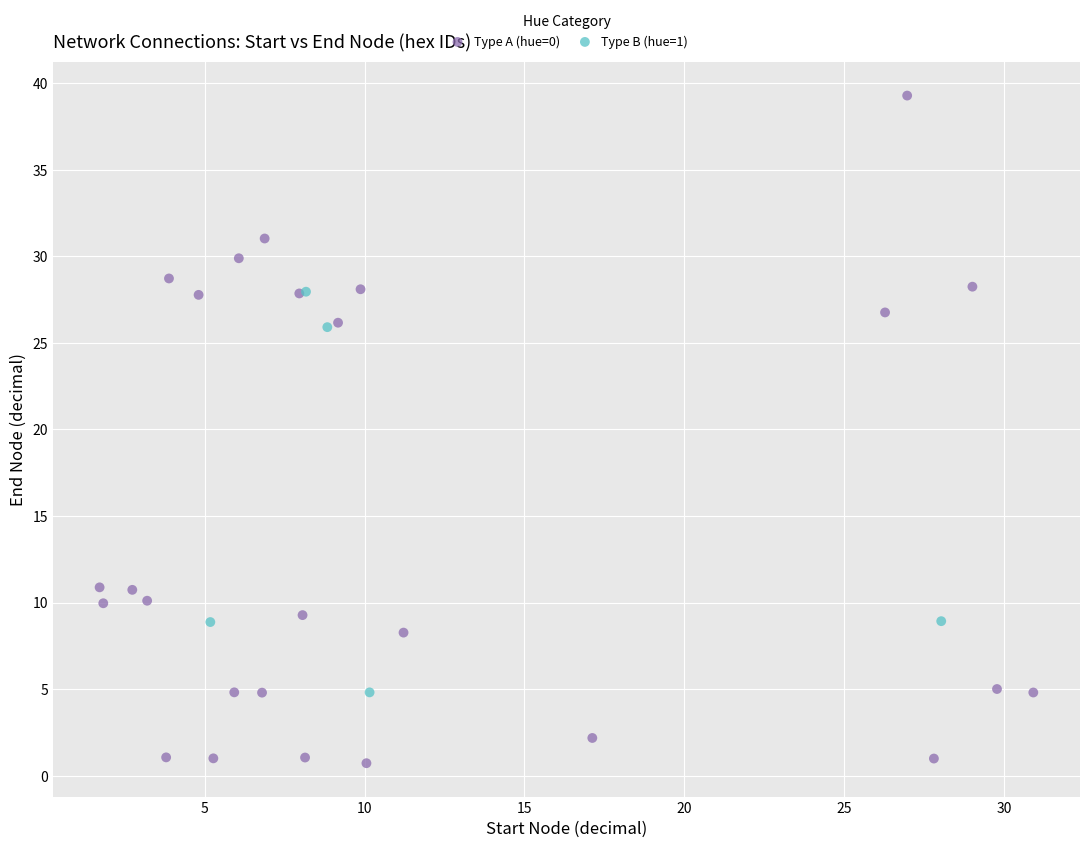

Which series has the largest Y range (max minus min)?

Type A (hue=0)